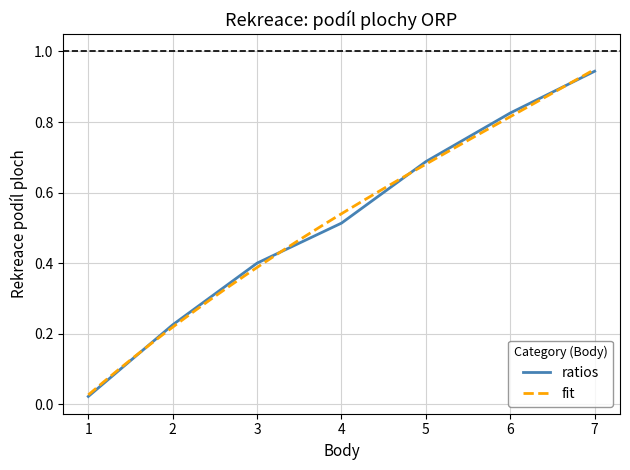

Which category has the highest value in the ratios series?

7